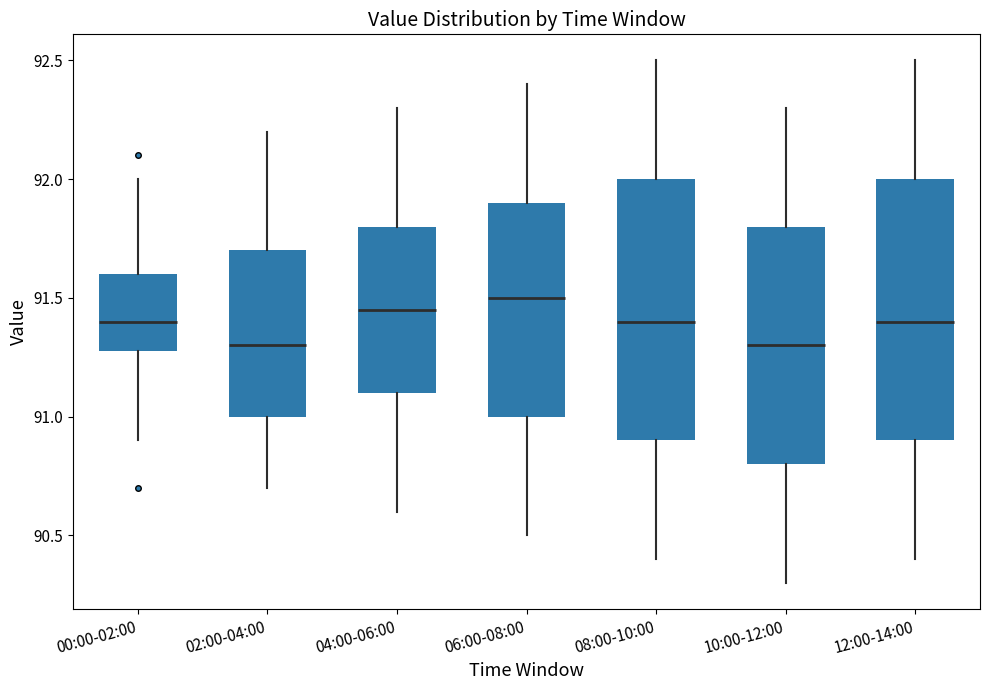

Reading left to right, read every box against the y-axis: the position of its median line, the range the box covers, and the ends of its whiskers. The values are not printed on the chart, so give them approximately, as read against the axis.

00:00-02:00: median 91.40, box 91.30 to 91.60, whiskers 90.90 to 92.00
02:00-04:00: median 91.30, box 91.00 to 91.70, whiskers 90.70 to 92.20
04:00-06:00: median 91.45, box 91.10 to 91.80, whiskers 90.60 to 92.30
06:00-08:00: median 91.50, box 91.00 to 91.90, whiskers 90.50 to 92.40
08:00-10:00: median 91.40, box 90.90 to 92.00, whiskers 90.40 to 92.50
10:00-12:00: median 91.30, box 90.80 to 91.80, whiskers 90.30 to 92.30
12:00-14:00: median 91.40, box 90.90 to 92.00, whiskers 90.40 to 92.50